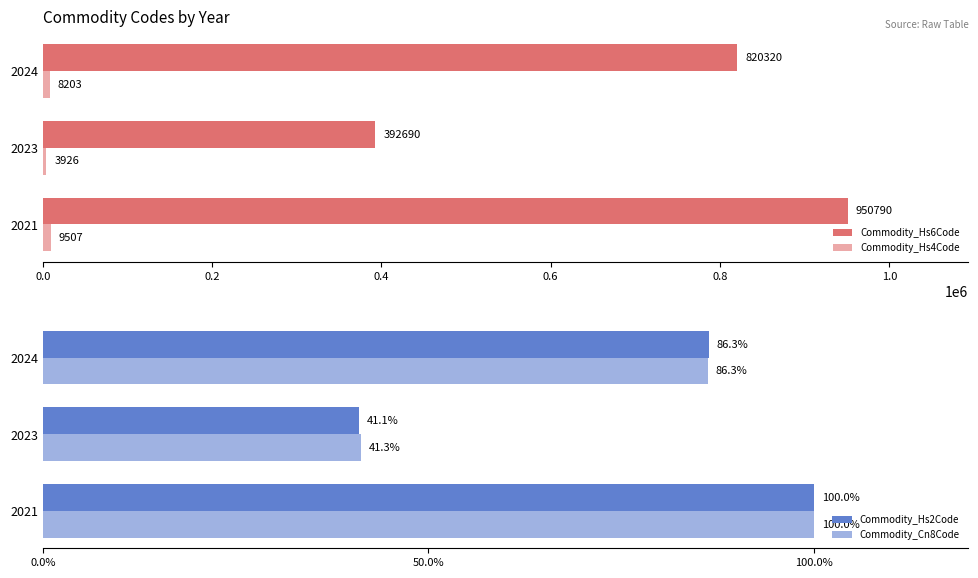

True or false: Commodity_Hs6Code has a value of 950790.0 at 2021.

True